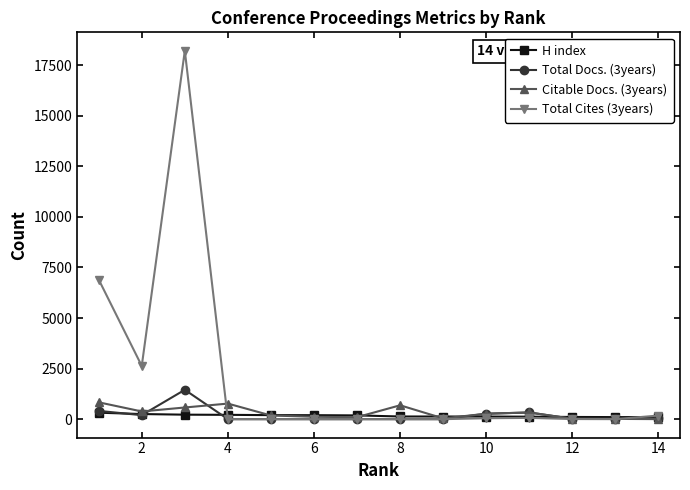

What is the average value of the Total Docs. (3years) series?

196